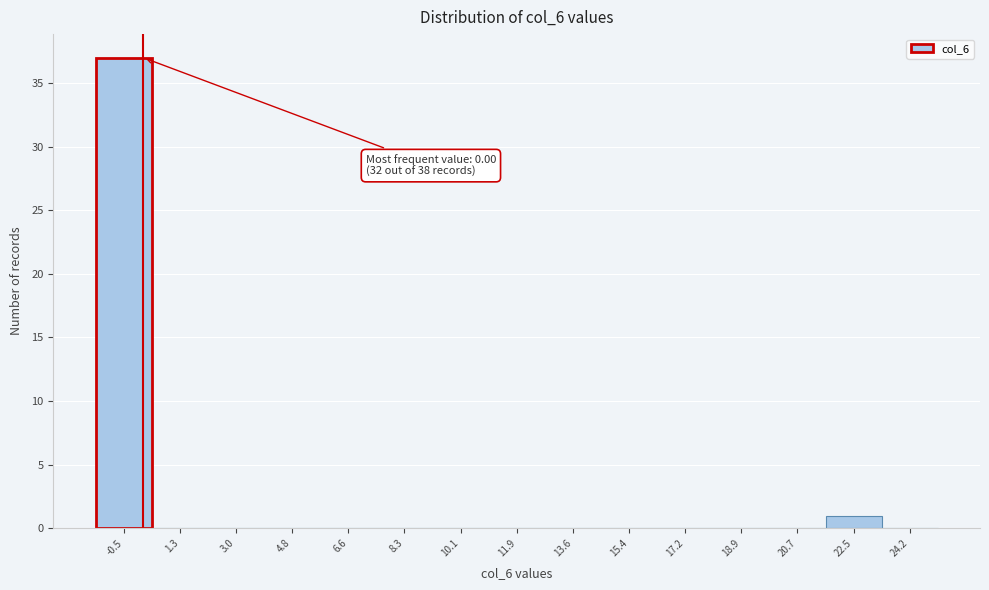

Reading left to right, what are all the values shown in this chart?

-0.5=37	1.3=0	3.0=0	4.8=0	6.6=0	8.3=0	10.1=0	11.9=0	13.6=0	15.4=0	17.2=0	18.9=0	20.7=0	22.5=1	24.2=0